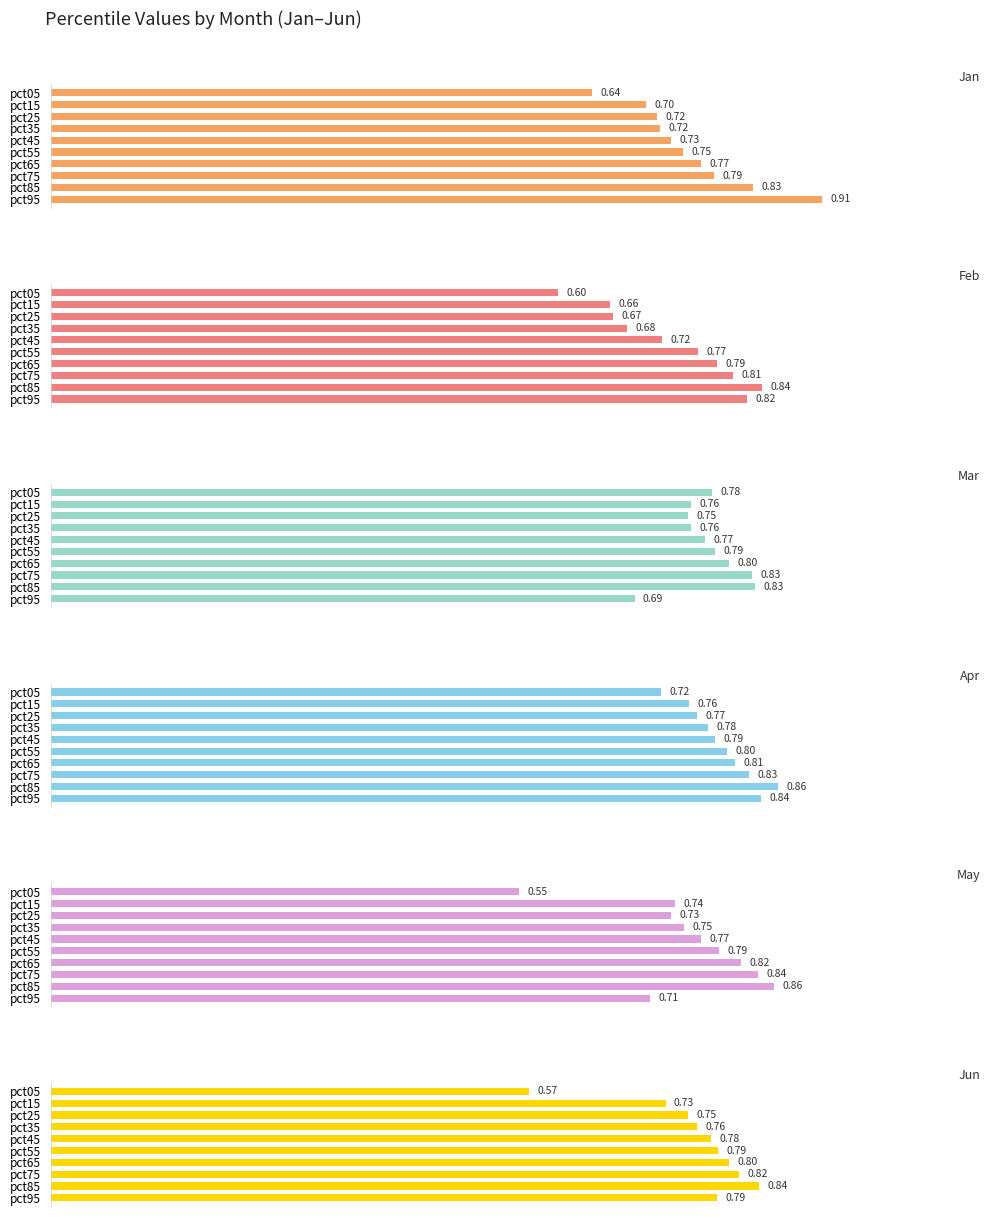

The Jan series shows 1.0 at pct65. True or false?

False